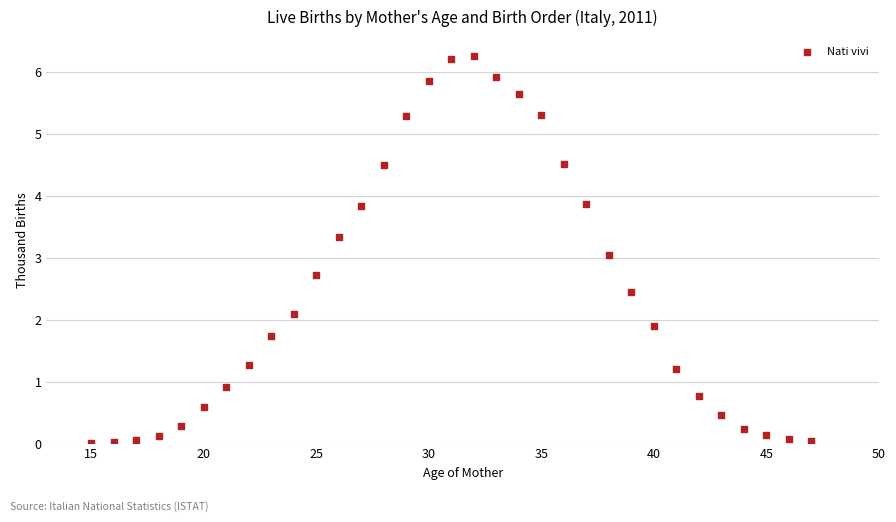

What is the range of X values (max minus min)?

32.0